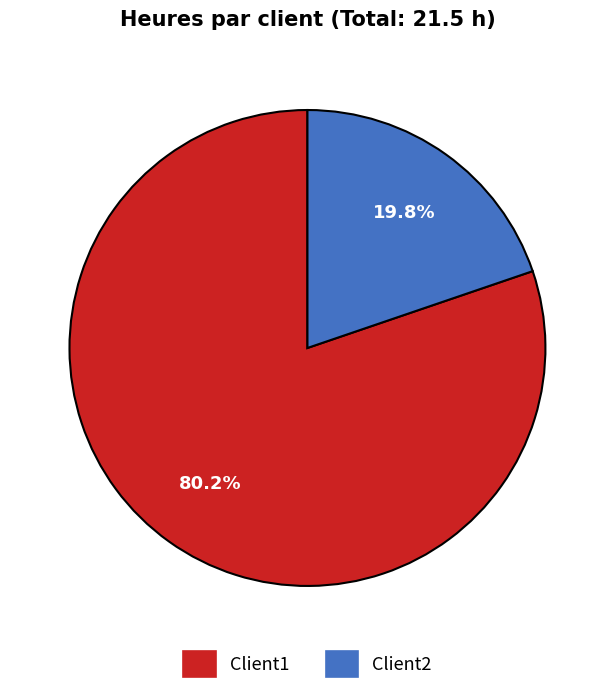

Which category accounts for the majority?

Client1